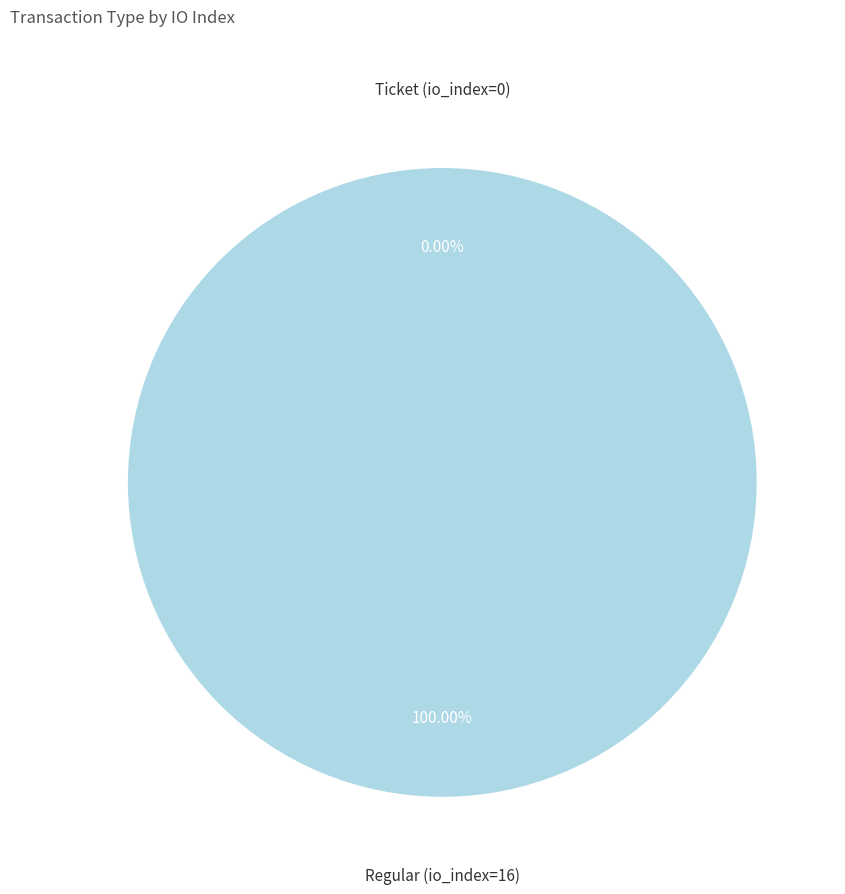

The Ticket (io_index=0) slice represents 1% of the pie. True or false?

False